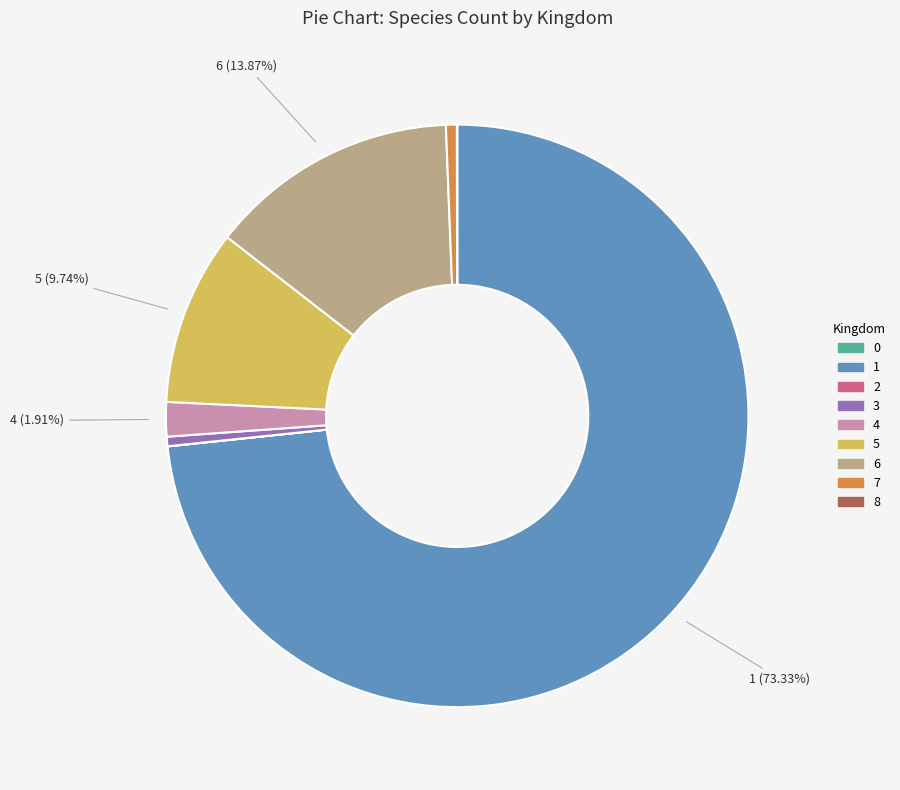

Is there any slice that represents more than half of the pie?

Yes